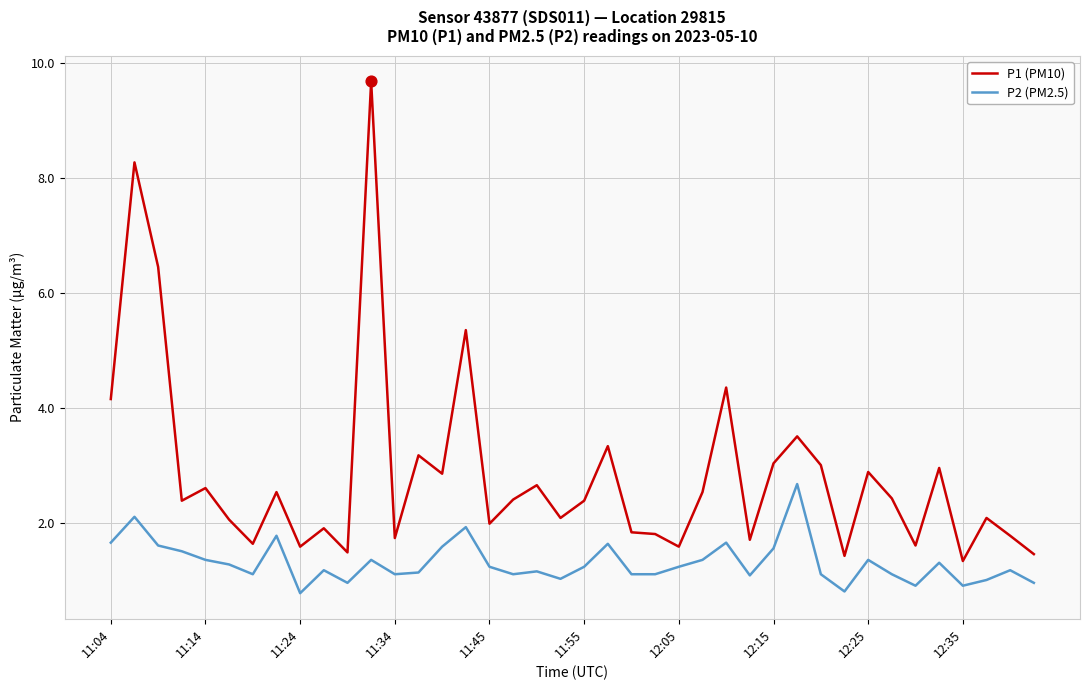

At how many categories does at least one series exceed 6?

3